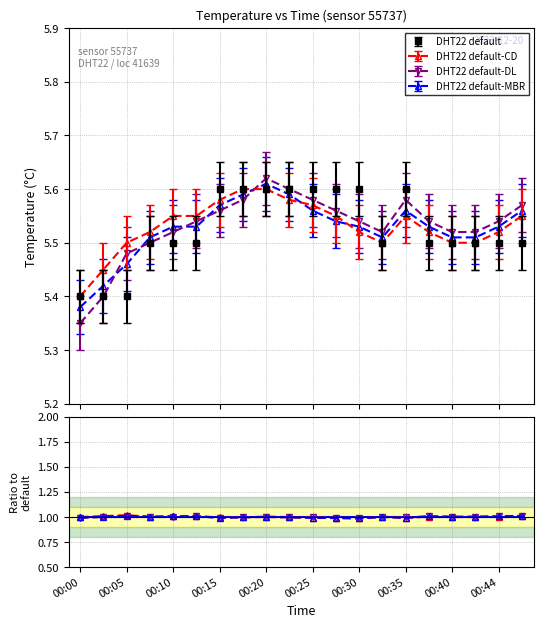

Count the number of categories in the chart.

20